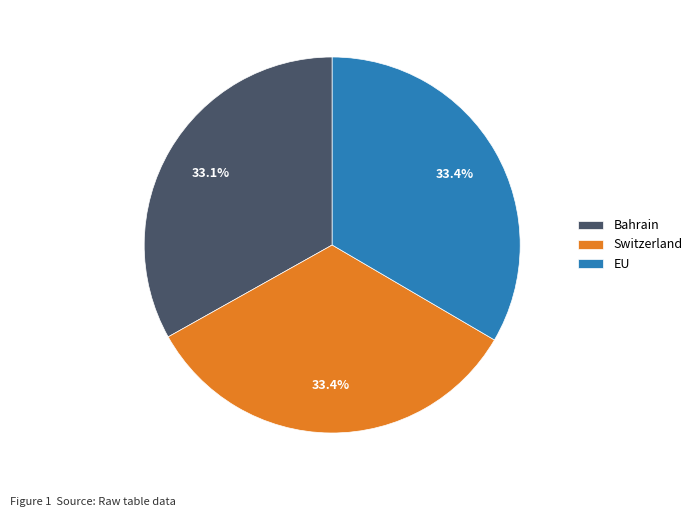

True or false: EU accounts for 33% of the total.

True